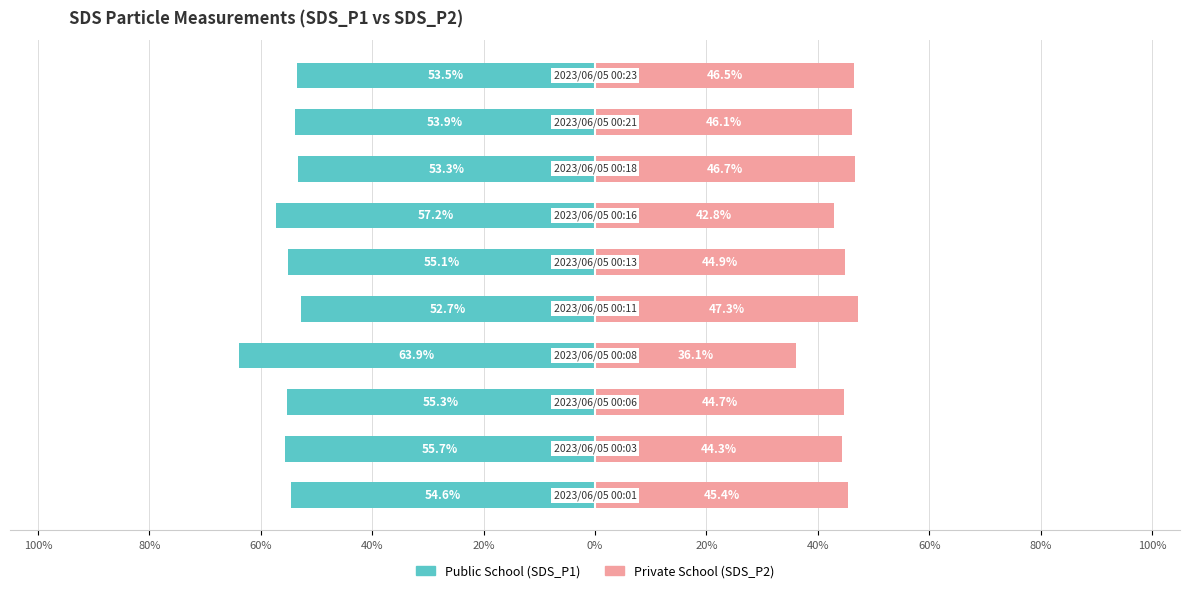

Reading left to right, transcribe all the data shown in this chart.

Public School: 100%=-54.6	80%=-55.7	60%=-55.3	40%=-63.9	20%=-52.7	0%=-55.1	20%=-57.2	40%=-53.3	60%=-53.9	80%=-53.5
Private School: 100%=45.4	80%=44.3	60%=44.7	40%=36.1	20%=47.3	0%=44.9	20%=42.8	40%=46.7	60%=46.1	80%=46.5